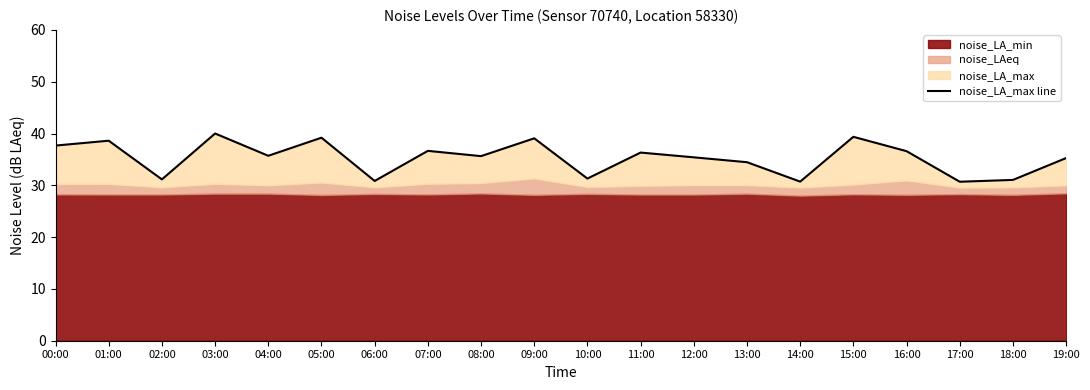

Reading right to left, transcribe all the data shown in this chart.

35.3	31.0	30.7	36.6	39.4	30.7	34.5	35.4	36.3	31.3	39.1	35.6	36.6	30.8	39.2	35.7	40.0	31.1	38.6	37.7